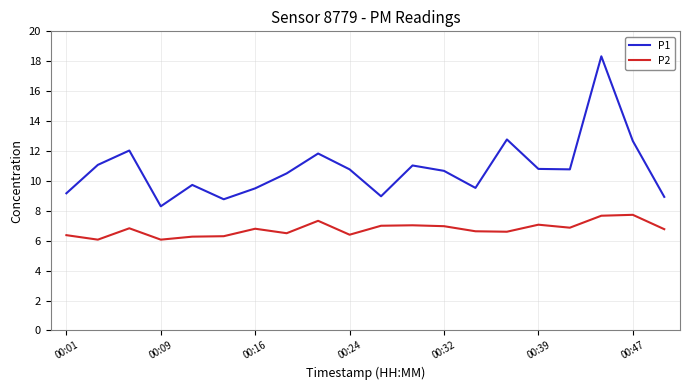

Which series has the largest range (max minus min)?

P1